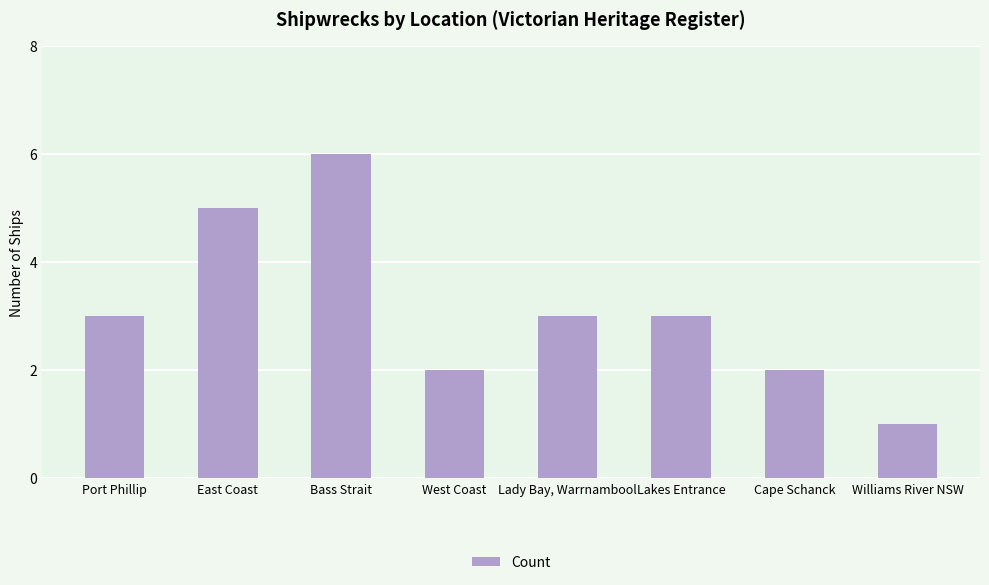

Reading left to right, list all the values displayed in this chart.

Port Phillip=3	East Coast=5	Bass Strait=6	West Coast=2	Lady Bay, Warrnambool=3	Lakes Entrance=3	Cape Schanck=2	Williams River NSW=1